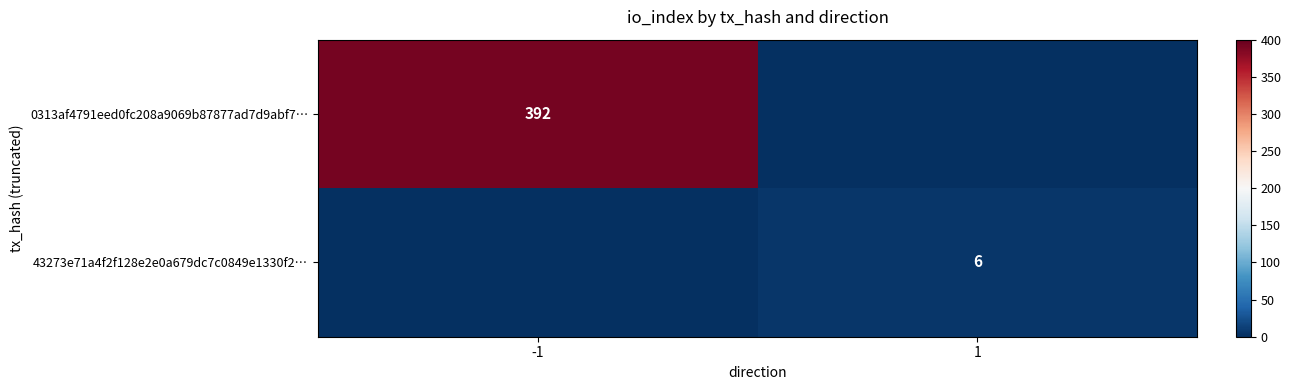

The 43273e71a4f2f128e2e0a679dc7c0849e1330f2… series shows 2 at 1. True or false?

False